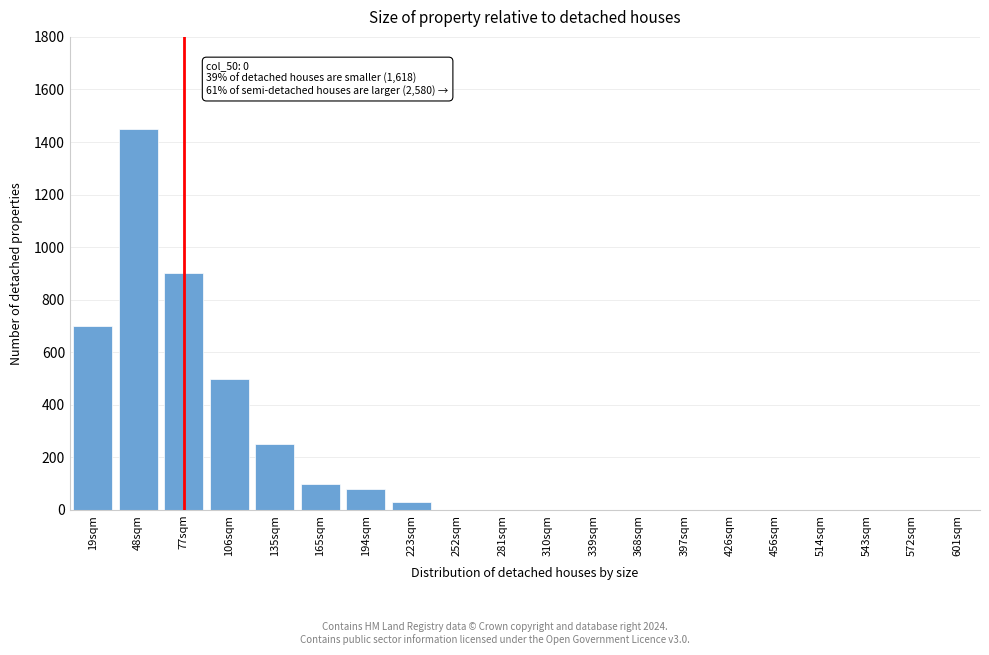

Reading left to right, list all the values displayed in this chart.

19sqm=700	48sqm=1450	77sqm=900	106sqm=500	135sqm=250	165sqm=100	194sqm=80	223sqm=30	252sqm=0	281sqm=0	310sqm=0	339sqm=0	368sqm=0	397sqm=0	426sqm=0	456sqm=0	514sqm=0	543sqm=0	572sqm=0	601sqm=0